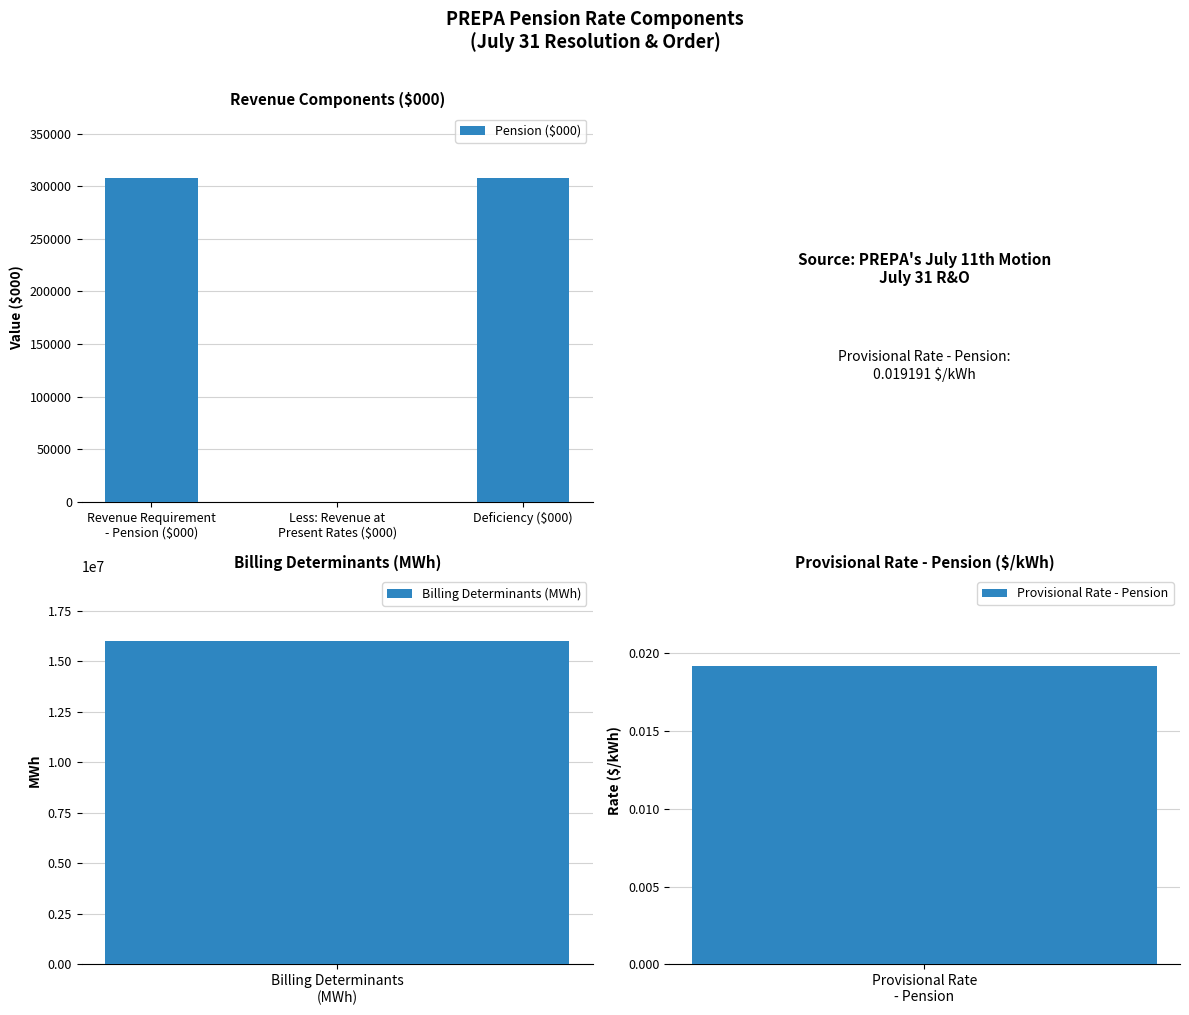

Where does the data first go above 307475?

Revenue Requirement
- Pension ($000)